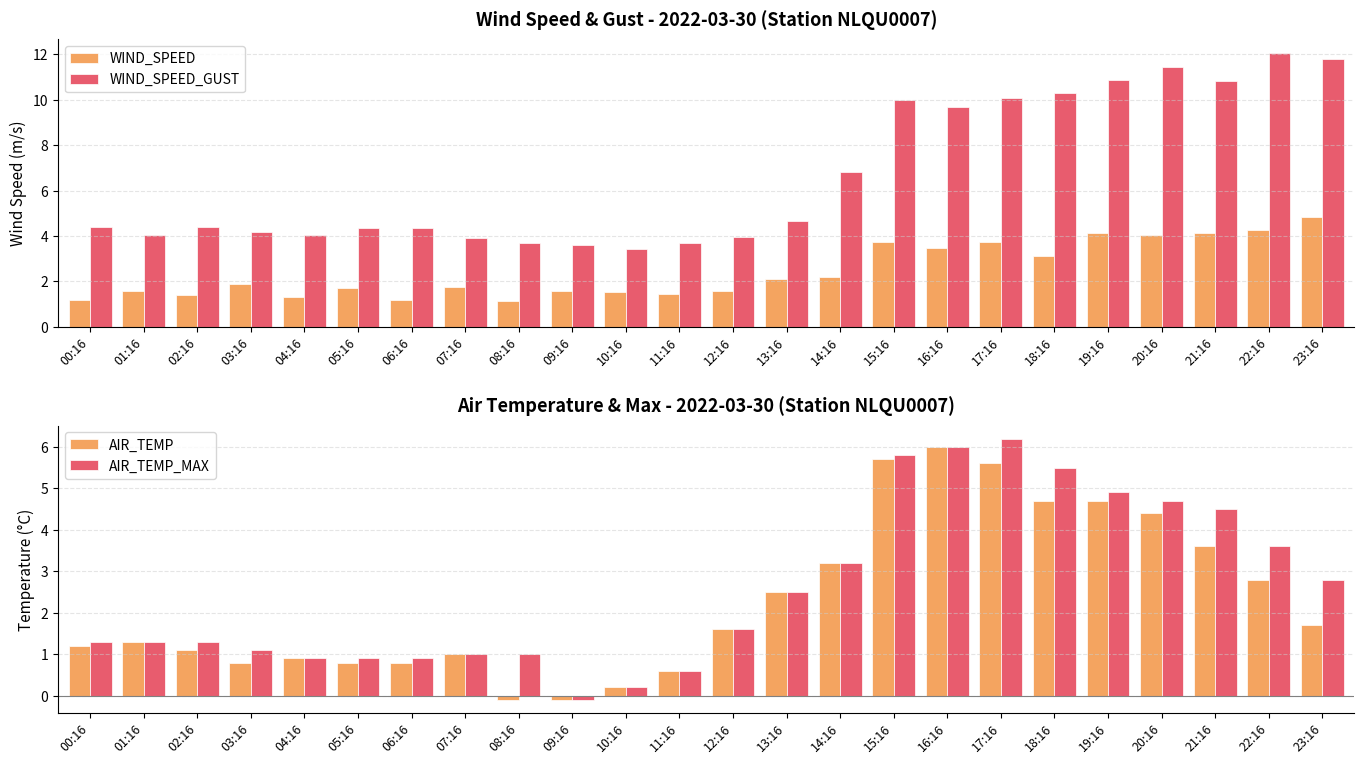

Which series changed the most between 00:16 and 06:16?

AIR_TEMP_MAX